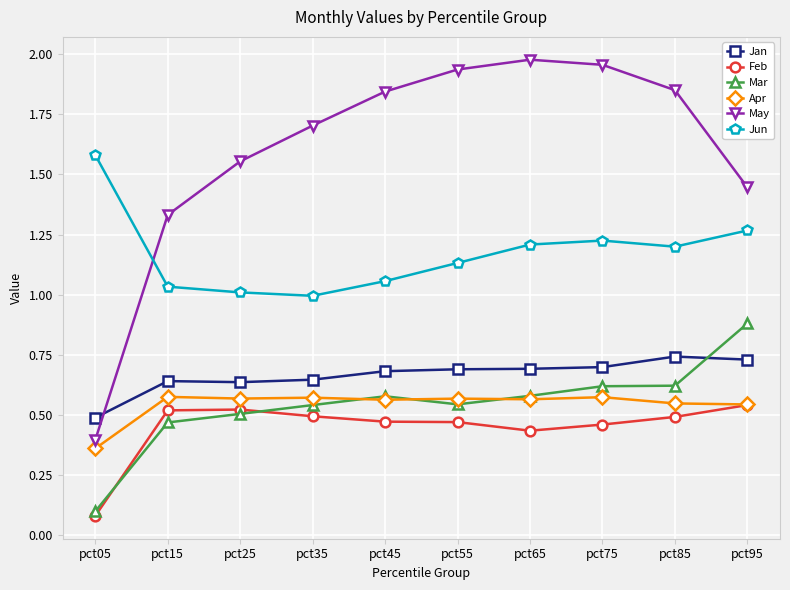

List the series in order of their peak value, lowest first.

Feb, Apr, Jan, Mar, Jun, May